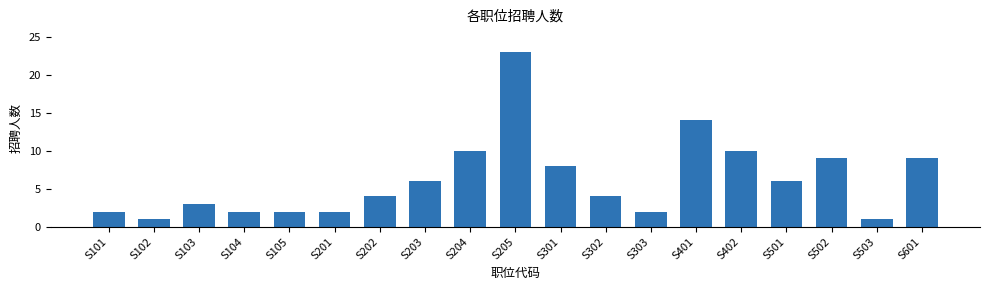

Reading left to right, list all the values displayed in this chart.

2	1	3	2	2	2	4	6	10	23	8	4	2	14	10	6	9	1	9